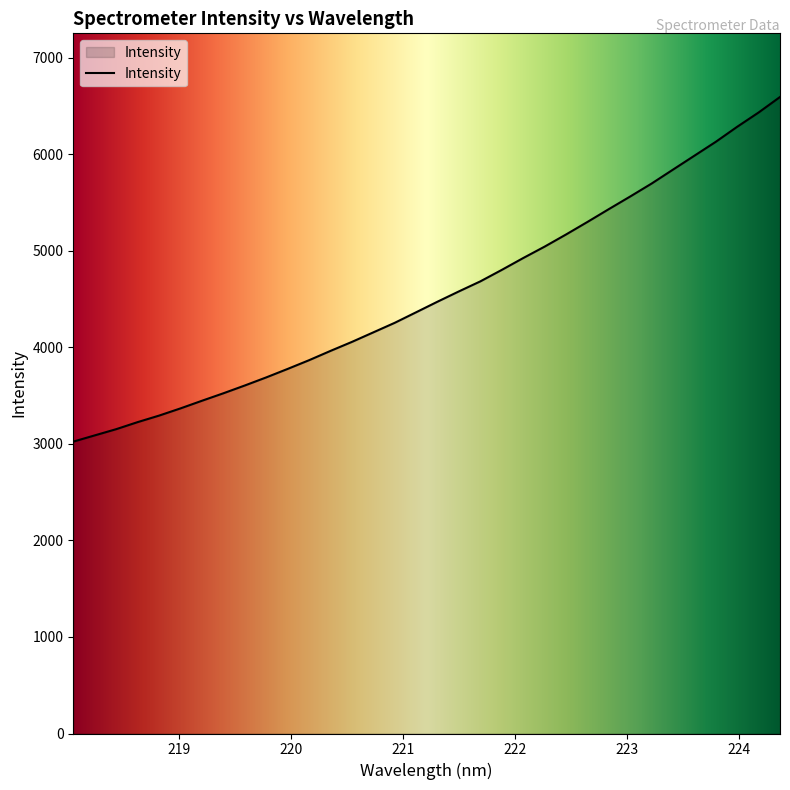

What is the minimum value shown in the chart?

3023.5